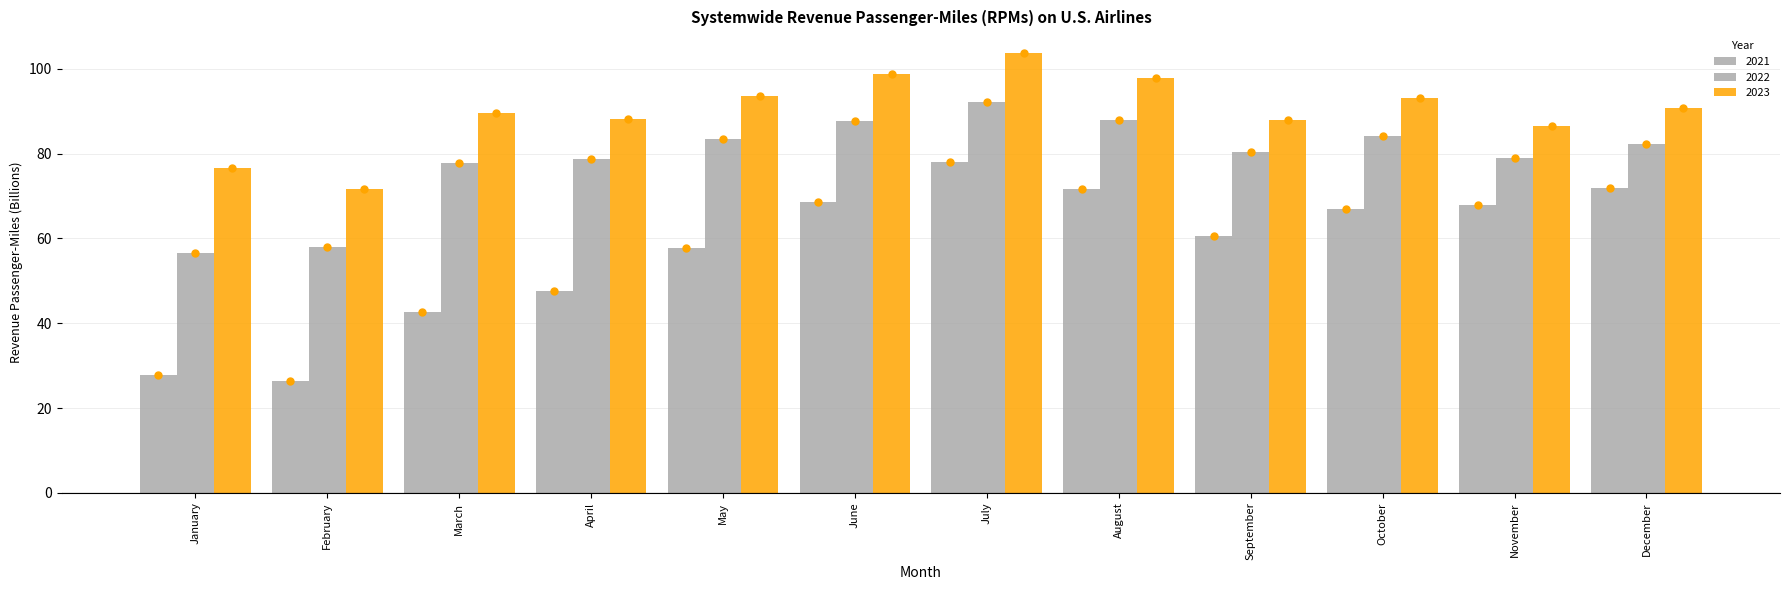

The value of 2022 at February is 34.7. True or false?

False